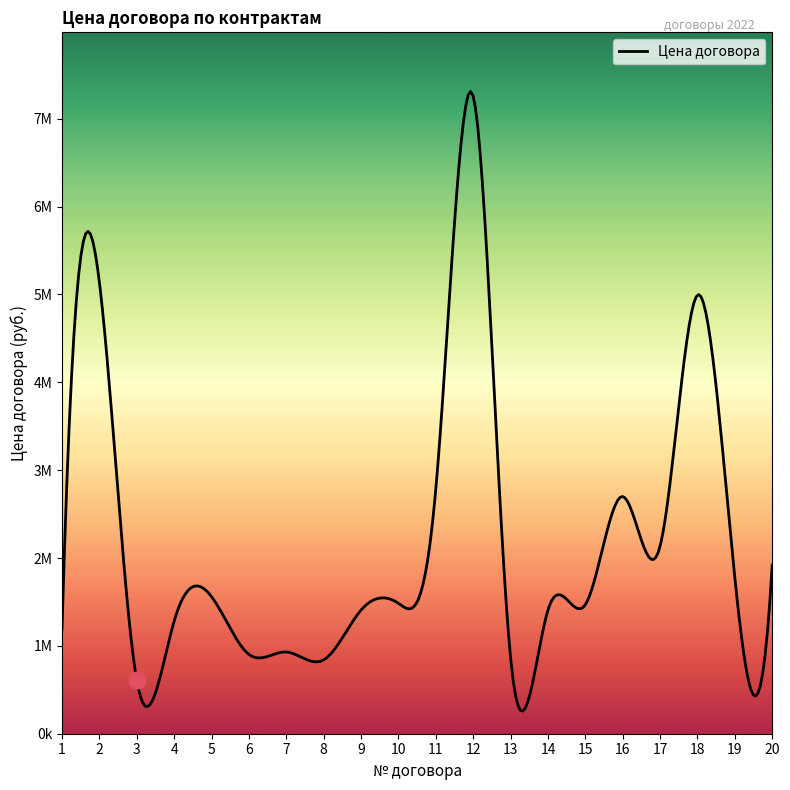

What is the value of the 3rd point from the left?

607380.0